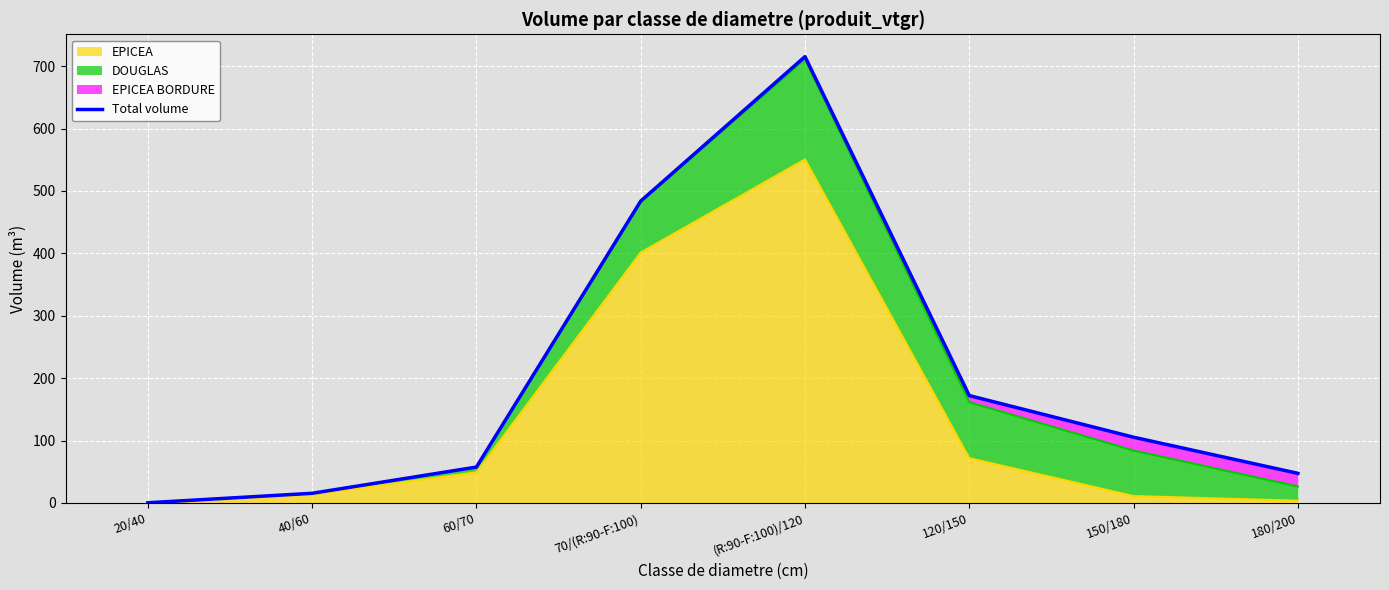

What is the average value?

199.7